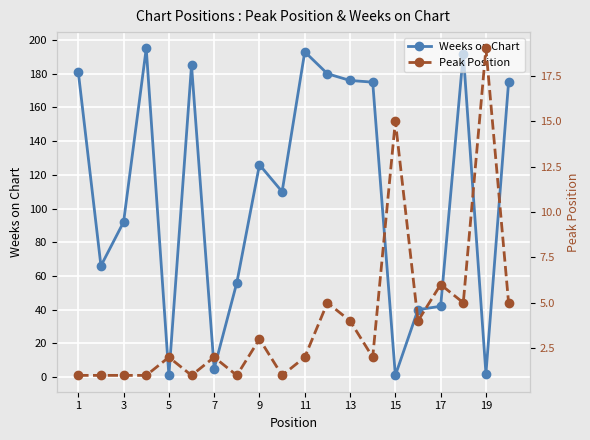

Reading right to left, extract all data points from this chart.

Weeks on Chart: 175	2	192	42	40	1	175	176	180	193	110	126	56	5	185	1	195	92	66	181
Peak Position: 5	19	5	6	4	15	2	4	5	2	1	3	1	2	1	2	1	1	1	1